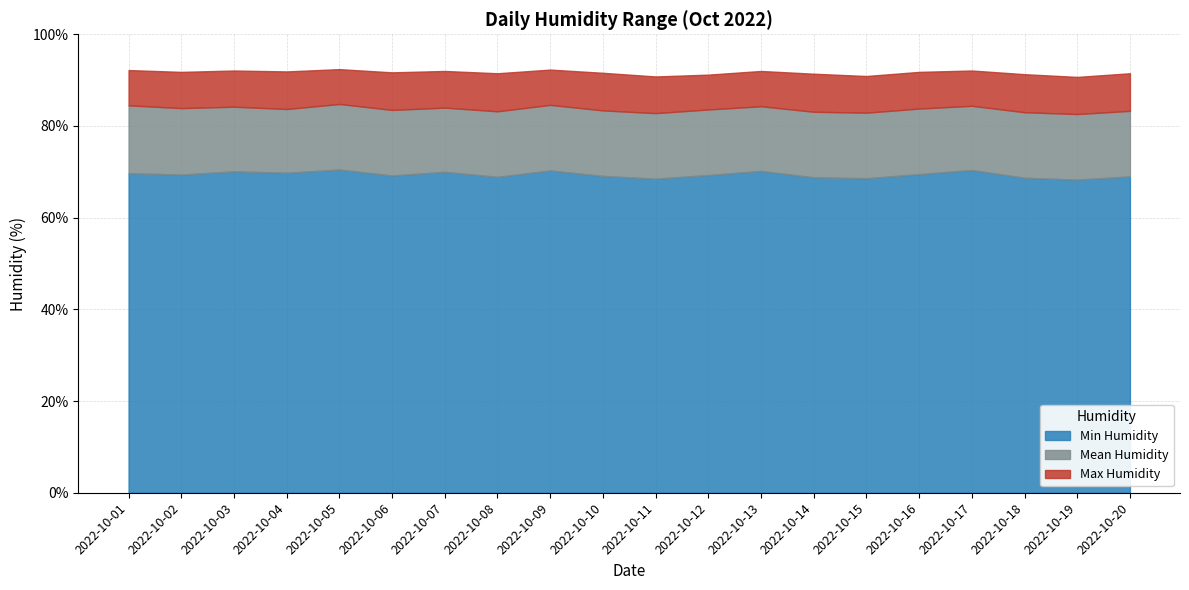

True or false: Min Humidity and Mean Humidity cross at least once.

False